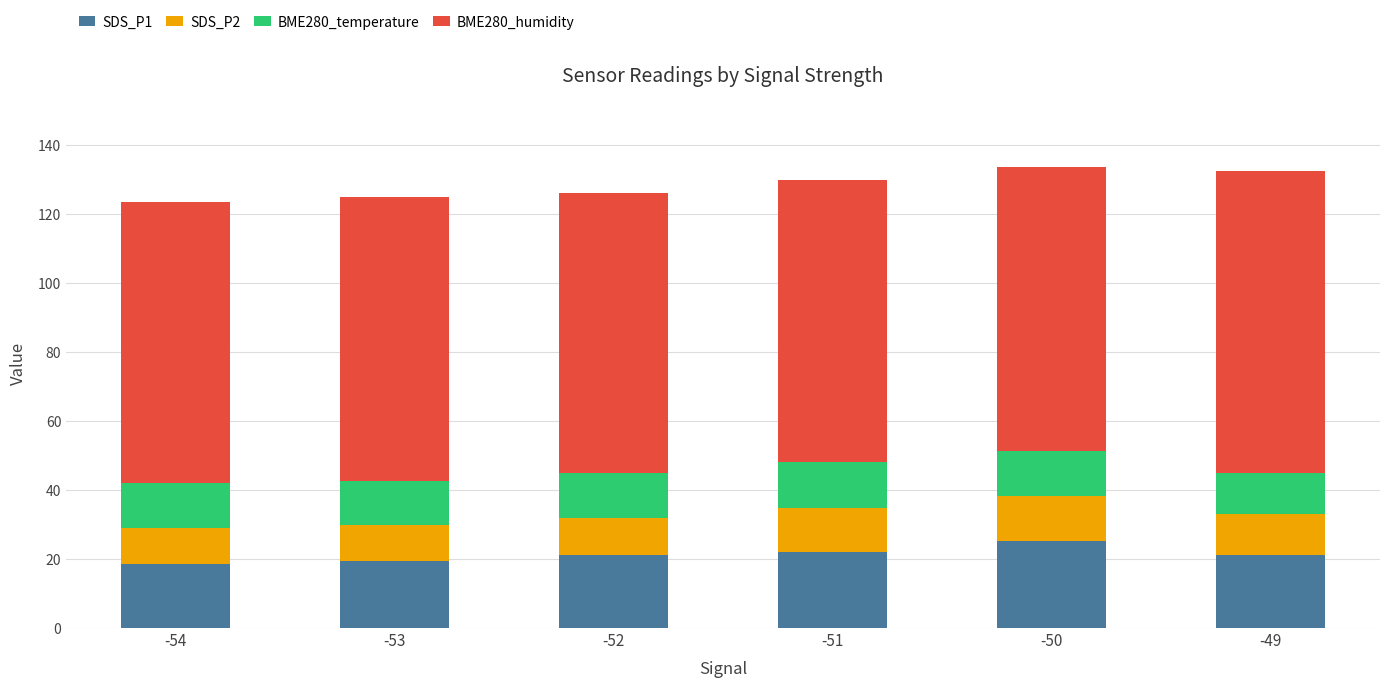

How many categories are shown in the chart?

6